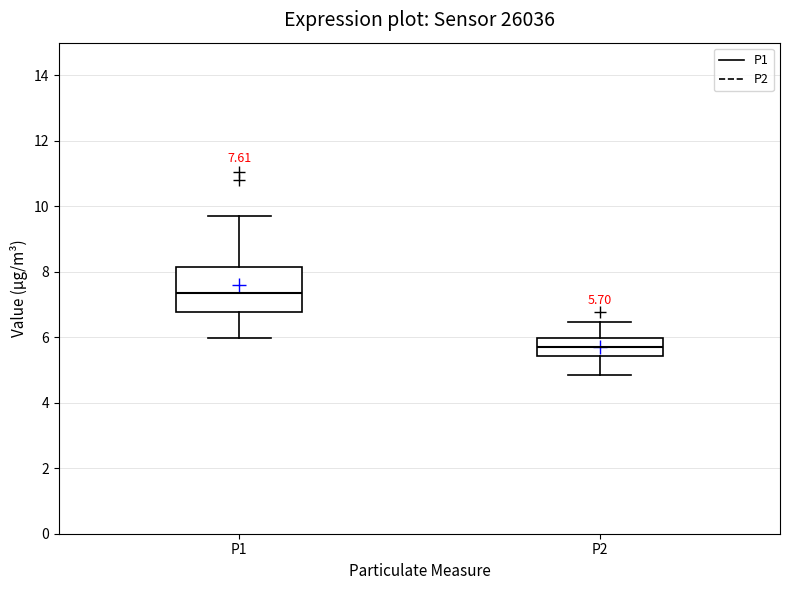

Which box has the lowest median line?

P2